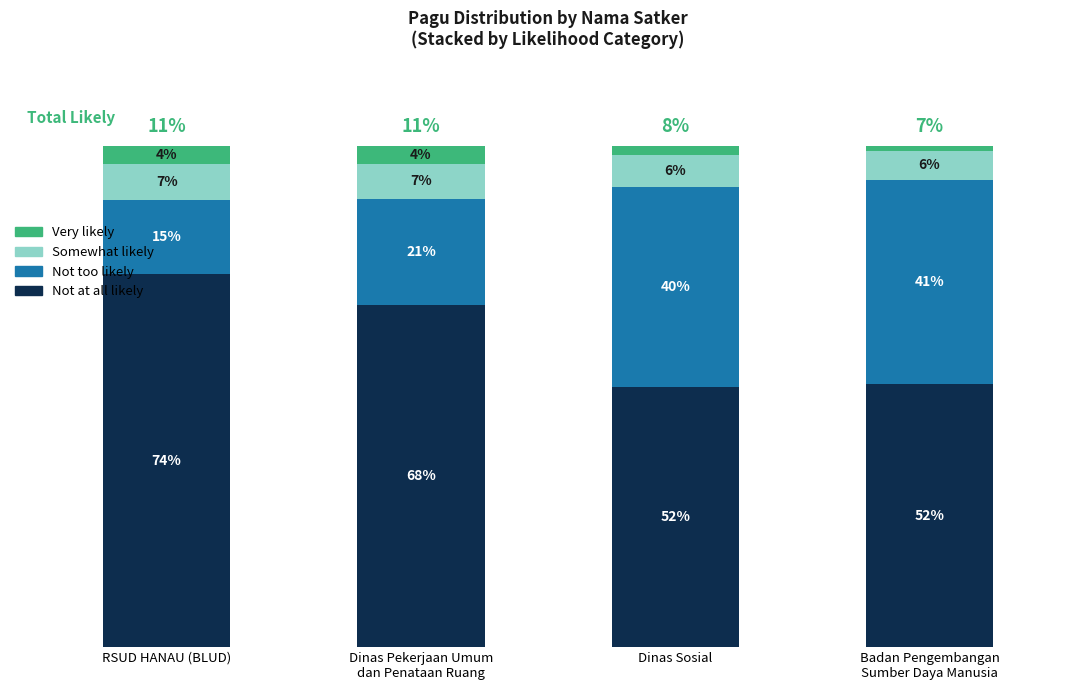

Are the bars horizontal?

No